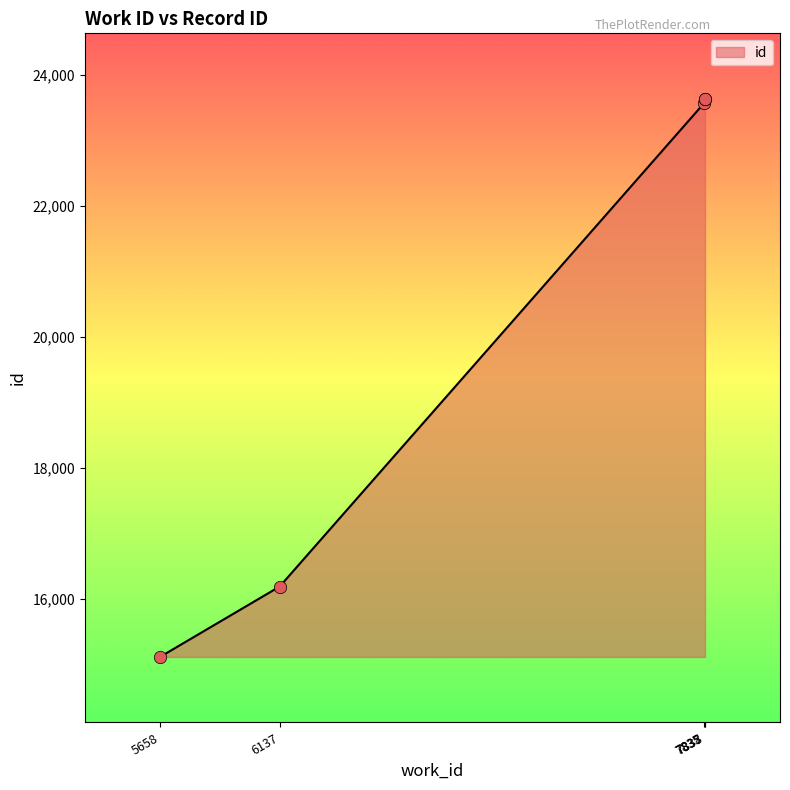

What is the change in value from 6137 to 7838?

+7449